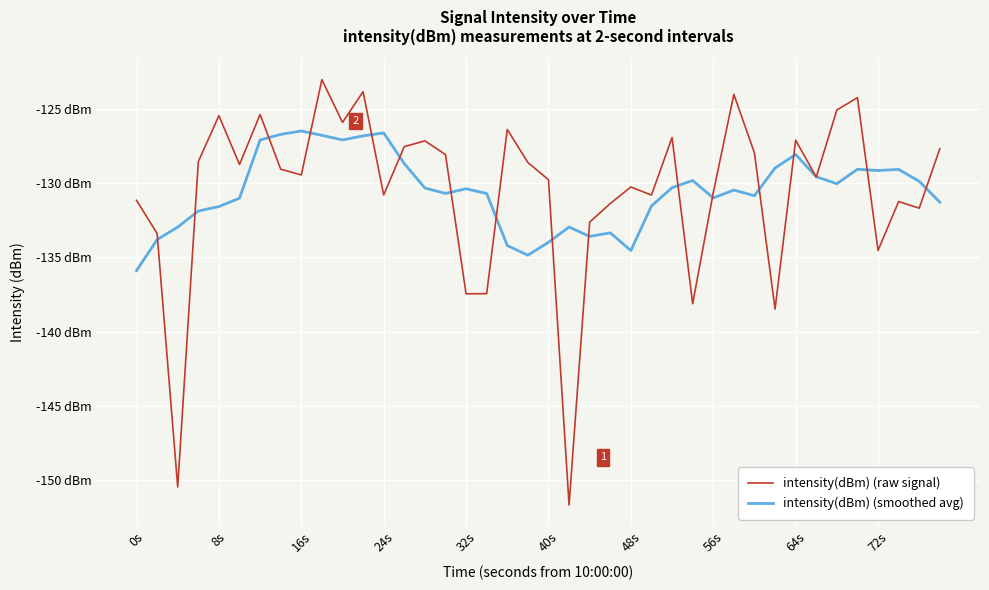

Does the chart have visible grid lines?

Yes